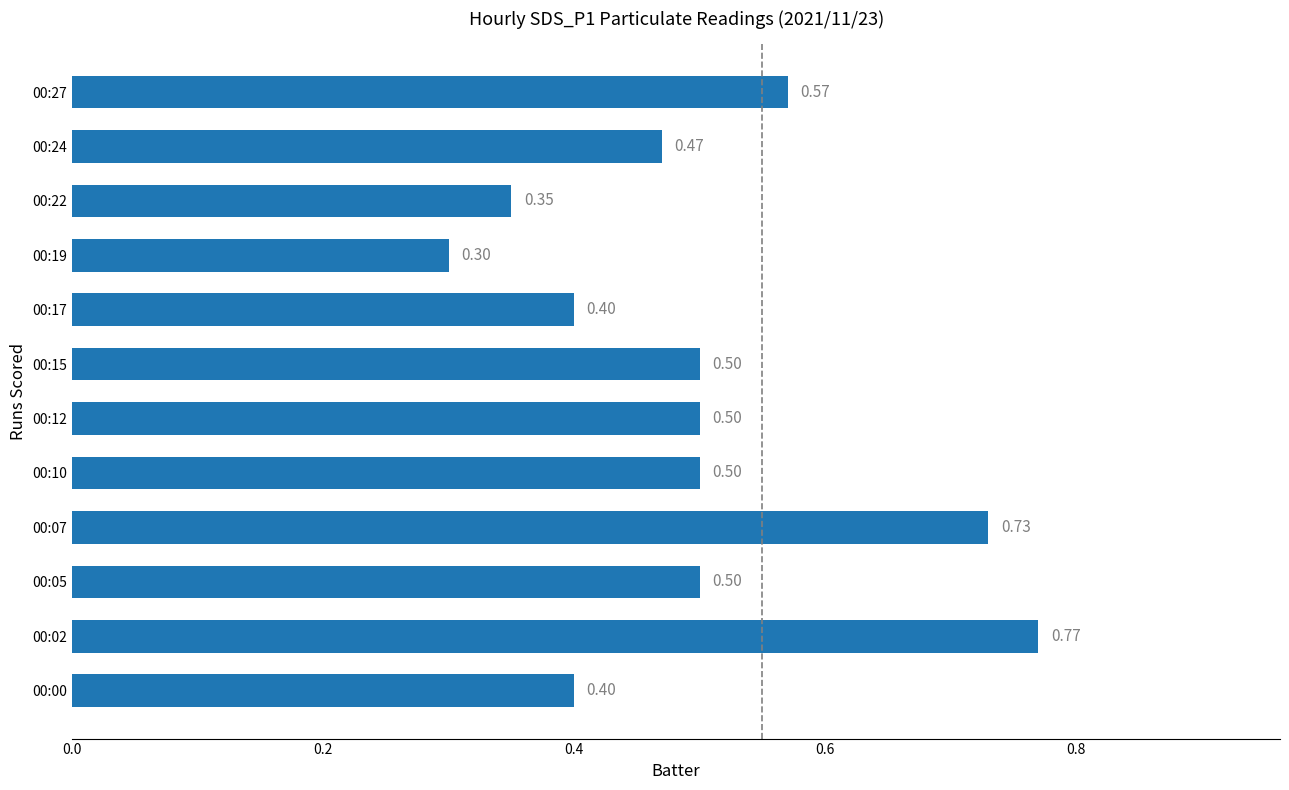

What is the change in value from 00:02 to 00:15?

-0.3